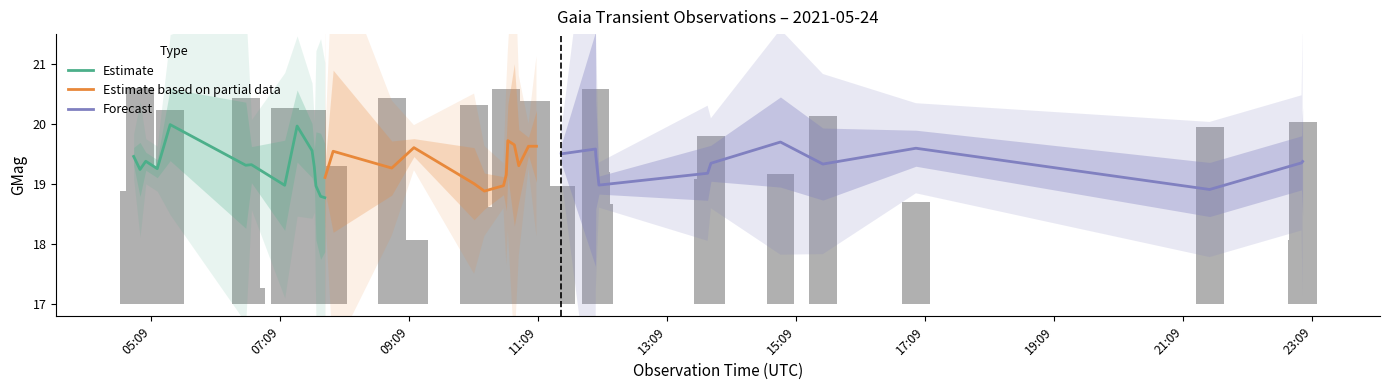

Between 2021-05-24T11:07:19 and 2021-05-24T07:51:08, which is larger?

2021-05-24T11:07:19